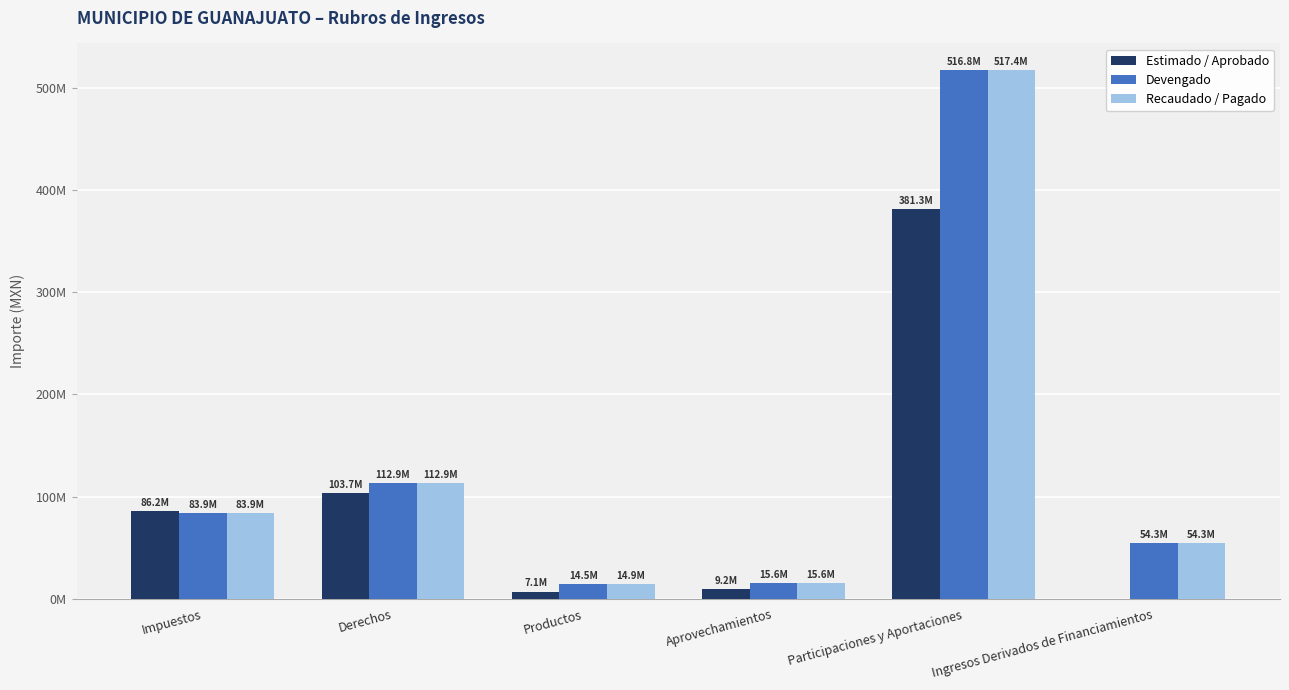

What is the average value of the Recaudado / Pagado series?

133175796.0